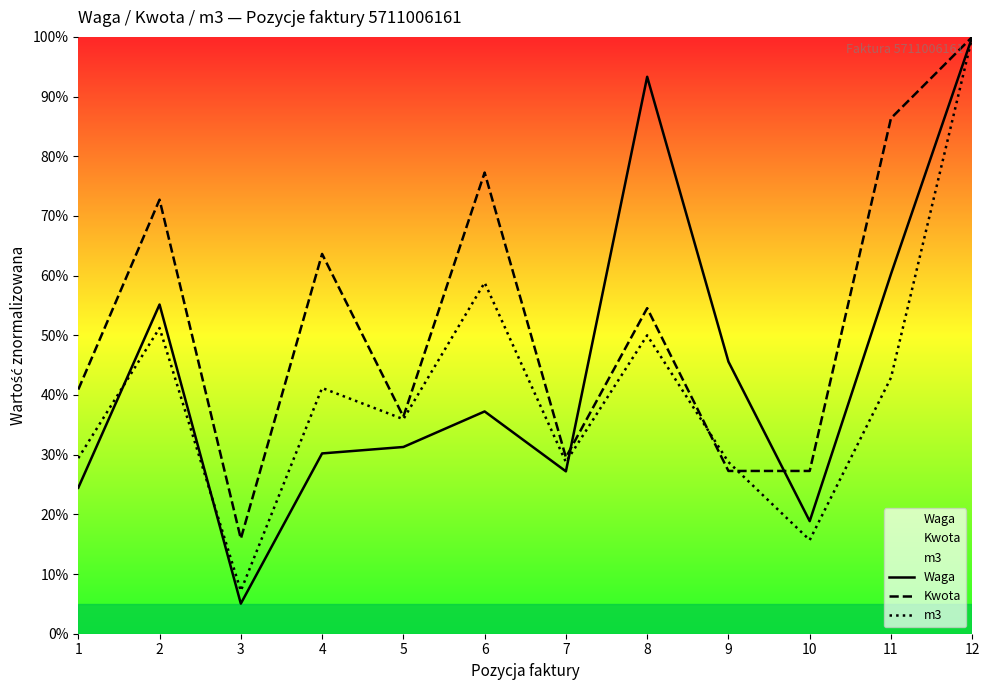

How many interior local valleys does the Kwota series have?

3